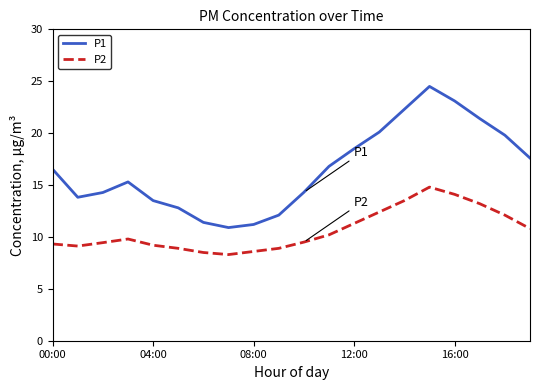

True or false: P1 and P2 intersect in this chart.

False